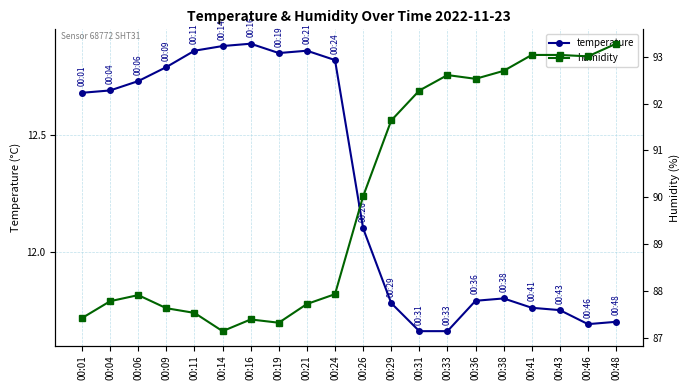

True or false: temperature and humidity intersect in this chart.

False